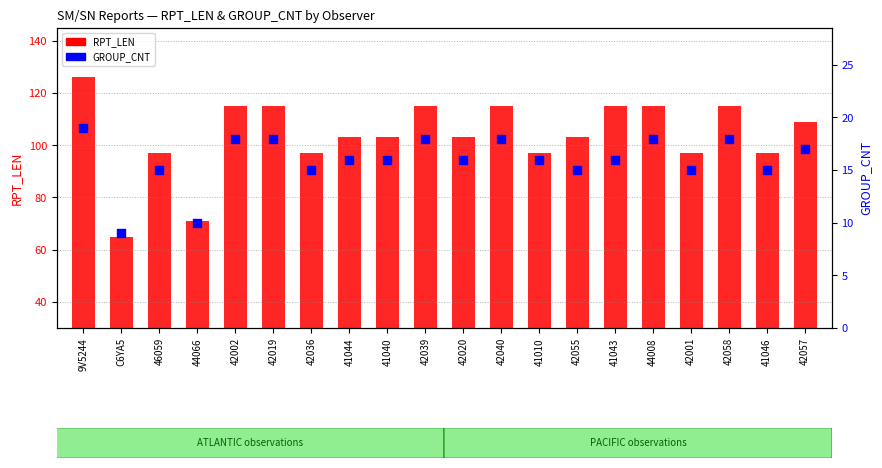

Which series contains the highest Y value?

RPT_LEN